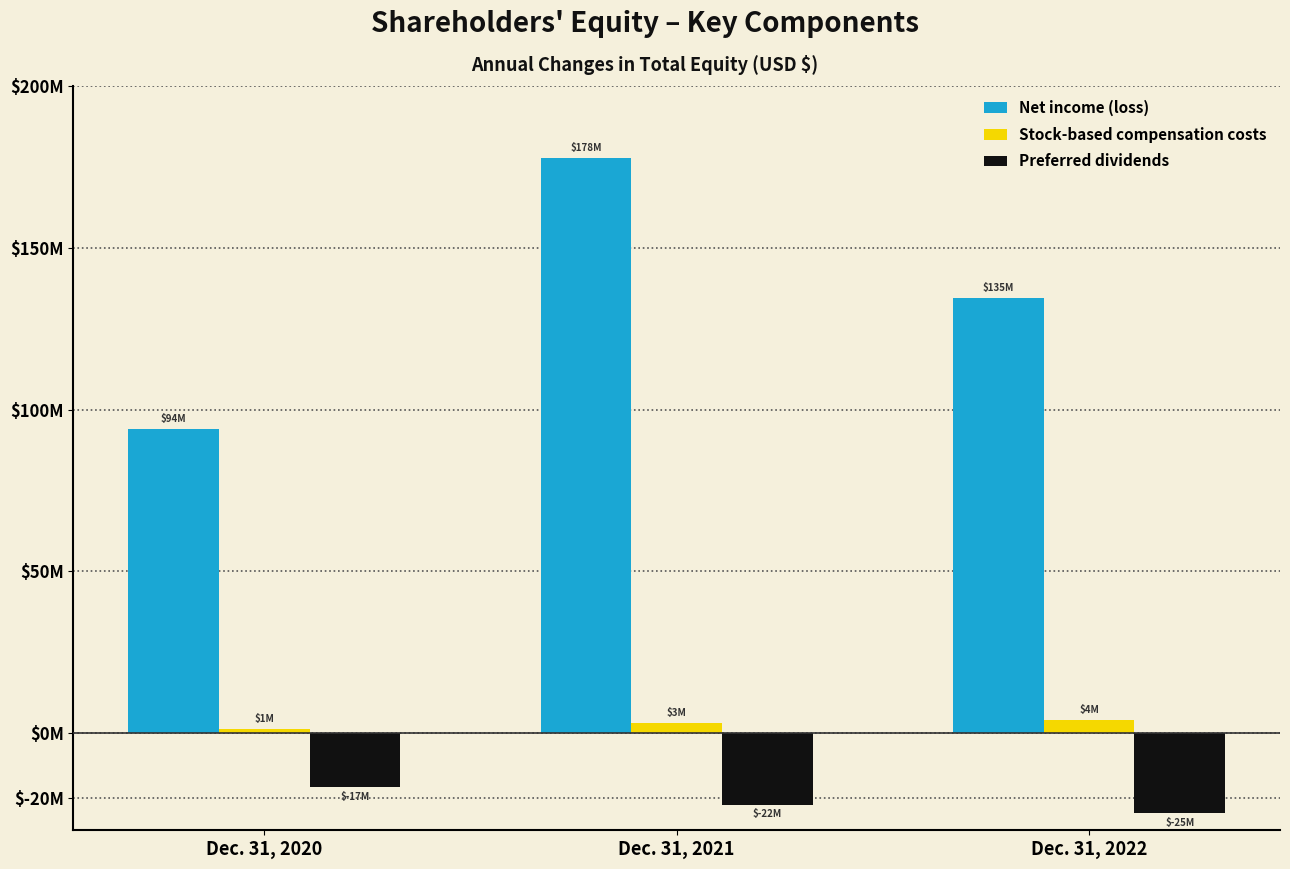

What is the maximum value shown in the chart?

177789000